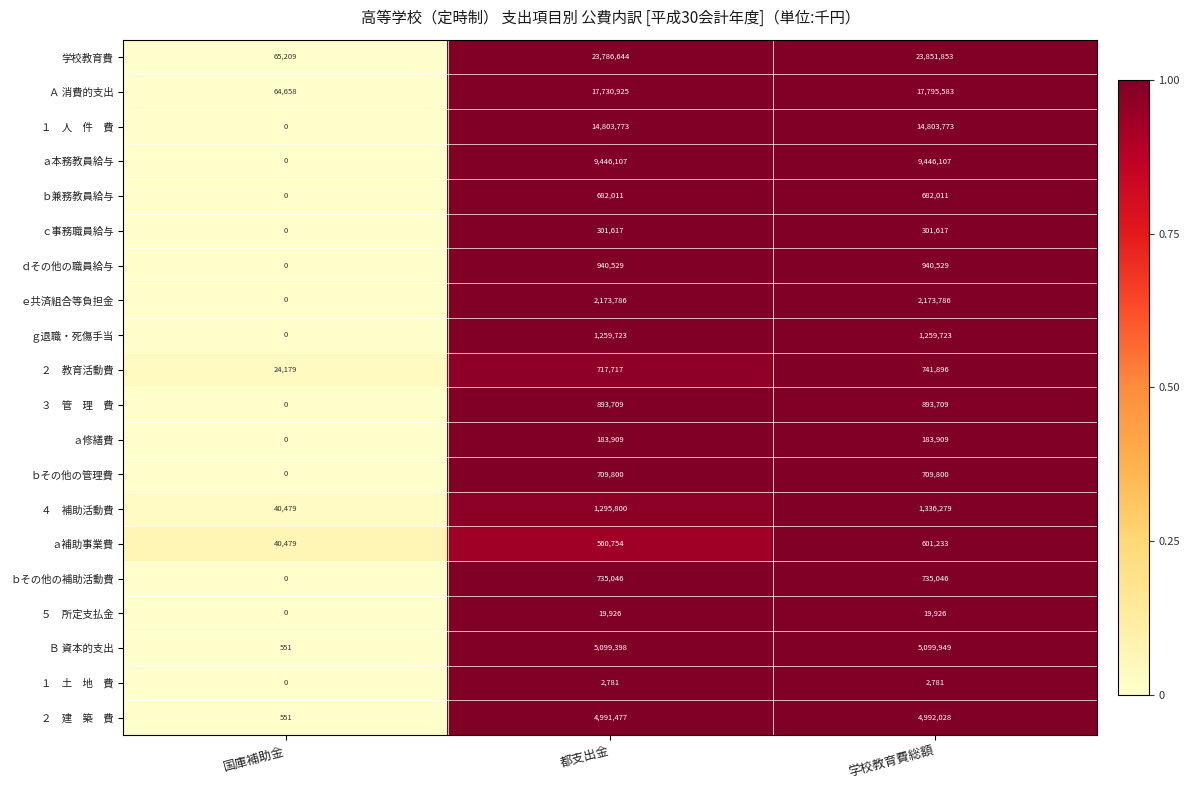

What is the total value across all series at 学校教育費総額?

86571538